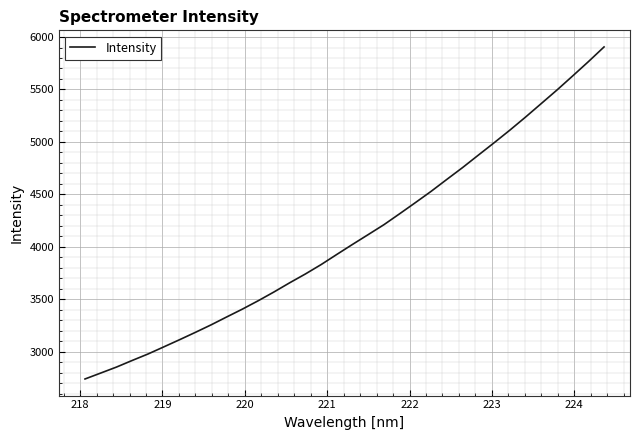

What is the difference between the maximum and minimum values?

3166.1